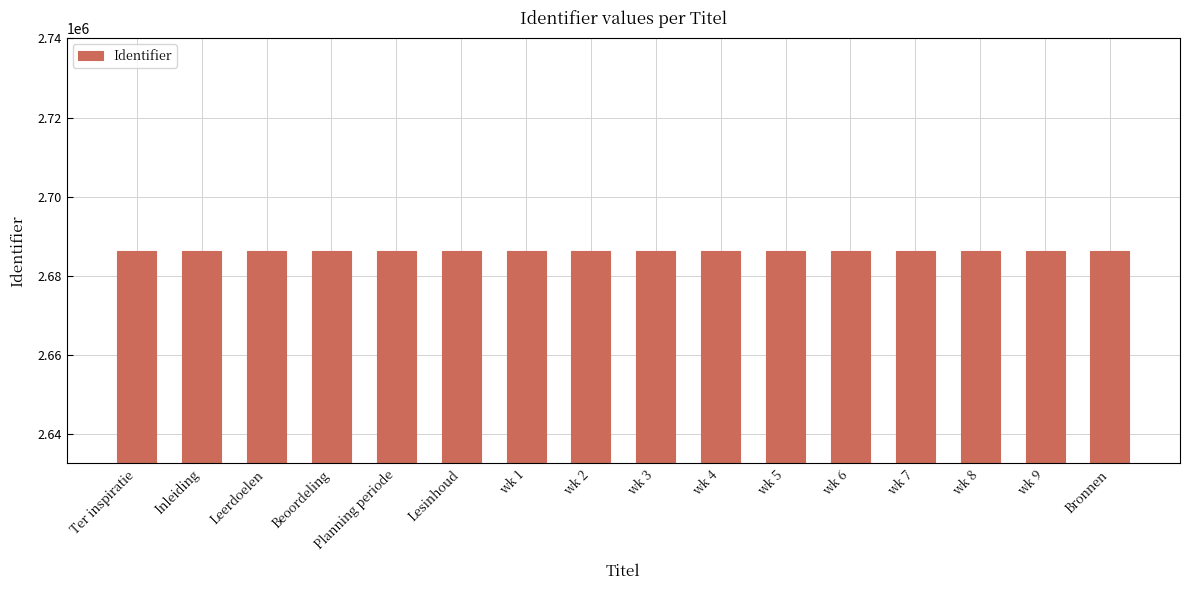

Does the chart contain any negative values?

No